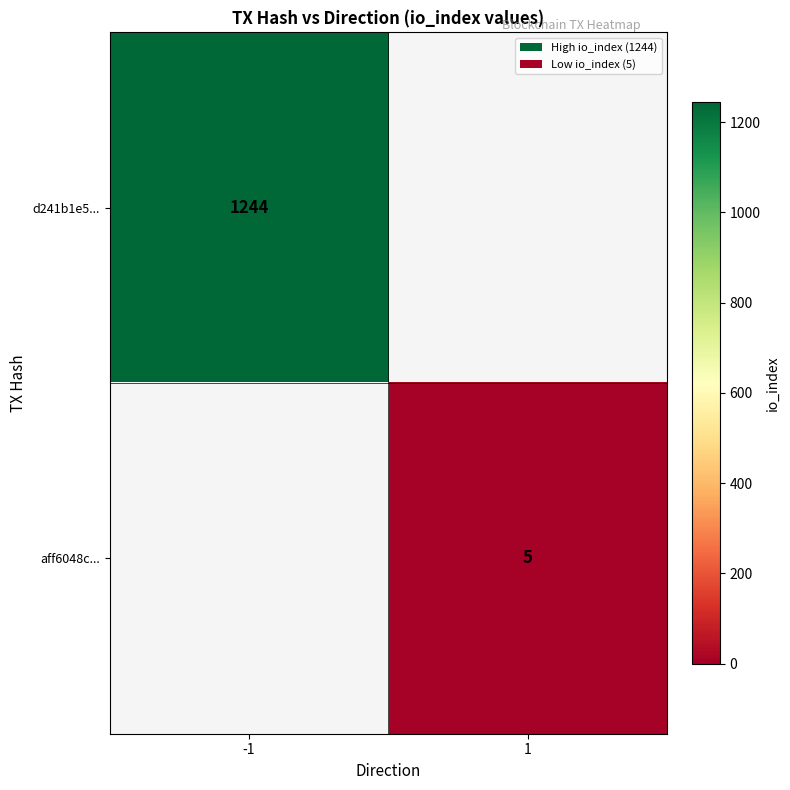

True or false: d241b1e5... has a value of 1244 at -1.

True